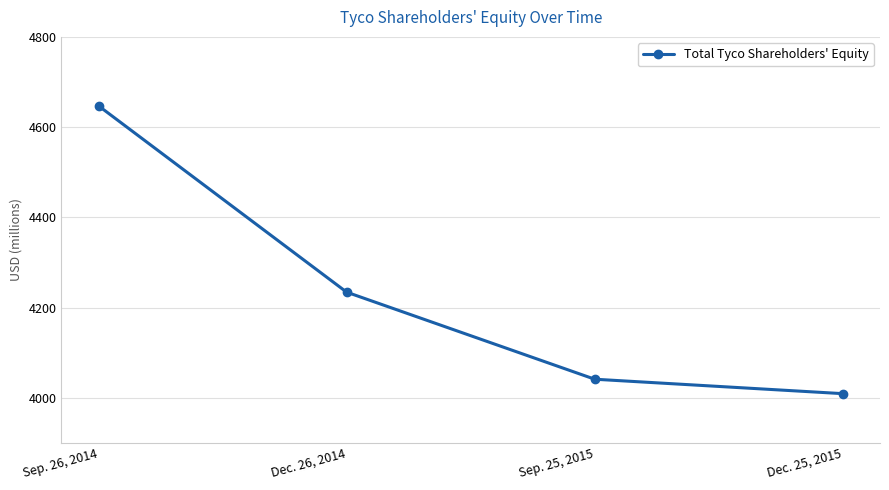

What is the approximate value at Sep. 25, 2015?

4041